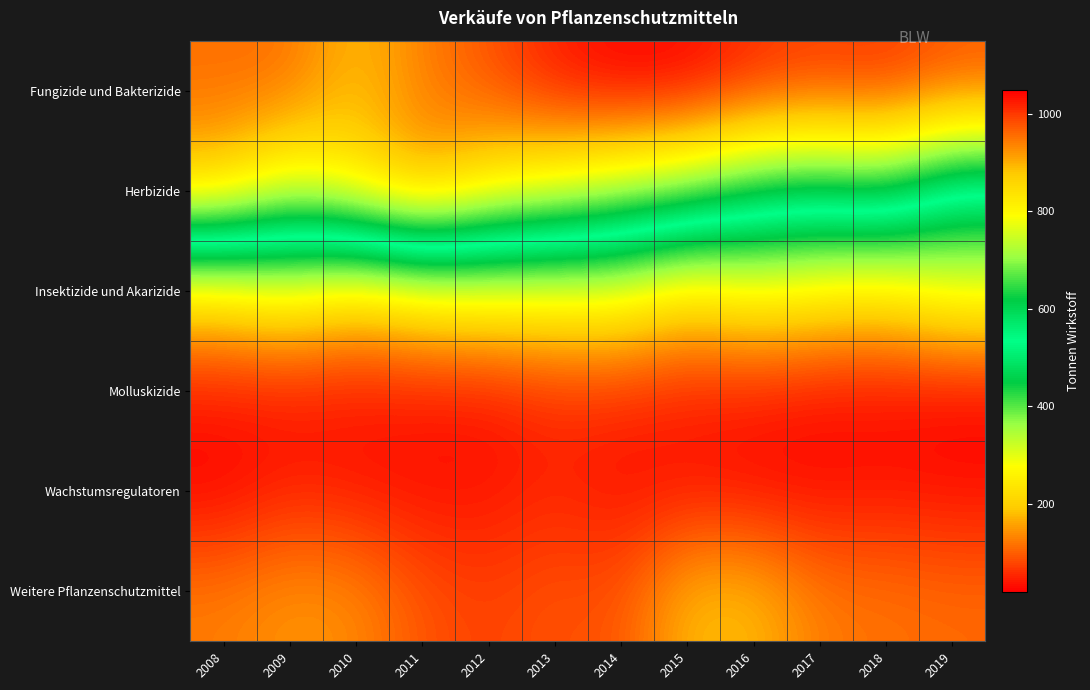

Which label corresponds to the largest value in the chart?

2014